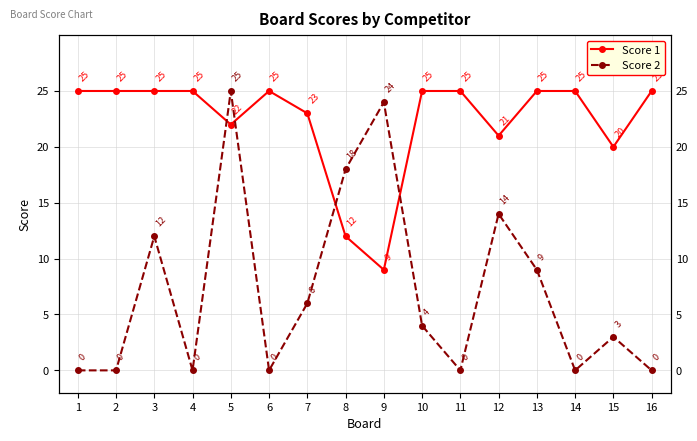

True or false: Score 1 has a value of 22 at 5.

True